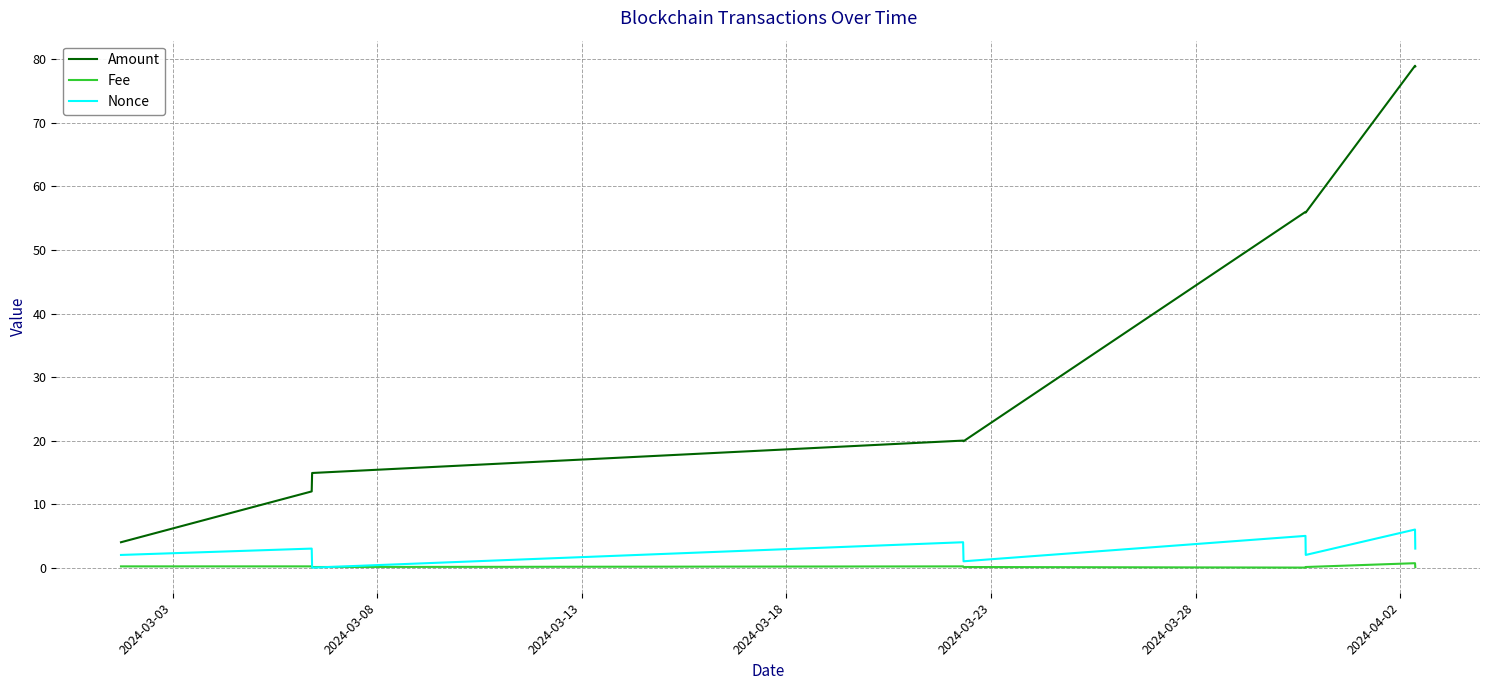

Rank the series by their maximum value, from lowest to highest.

Fee, Nonce, Amount